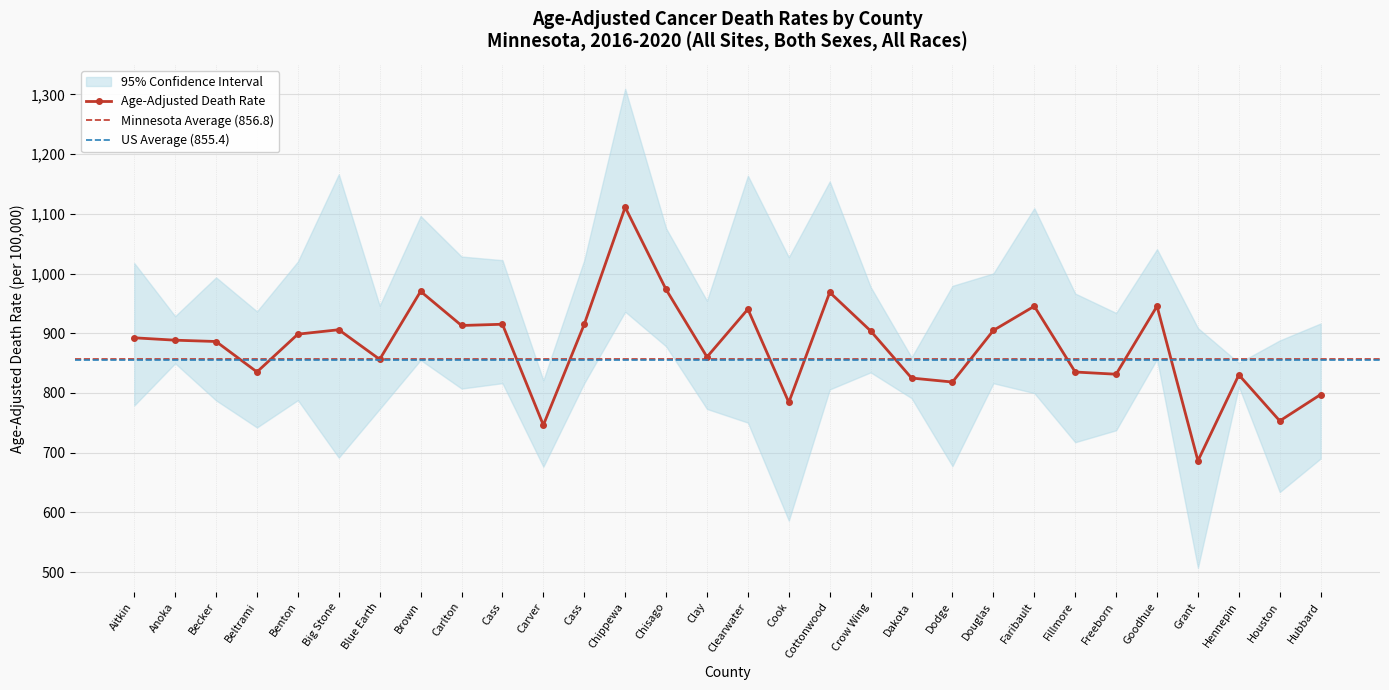

Where is Upper CI nearest to the value 1065?

Chisago